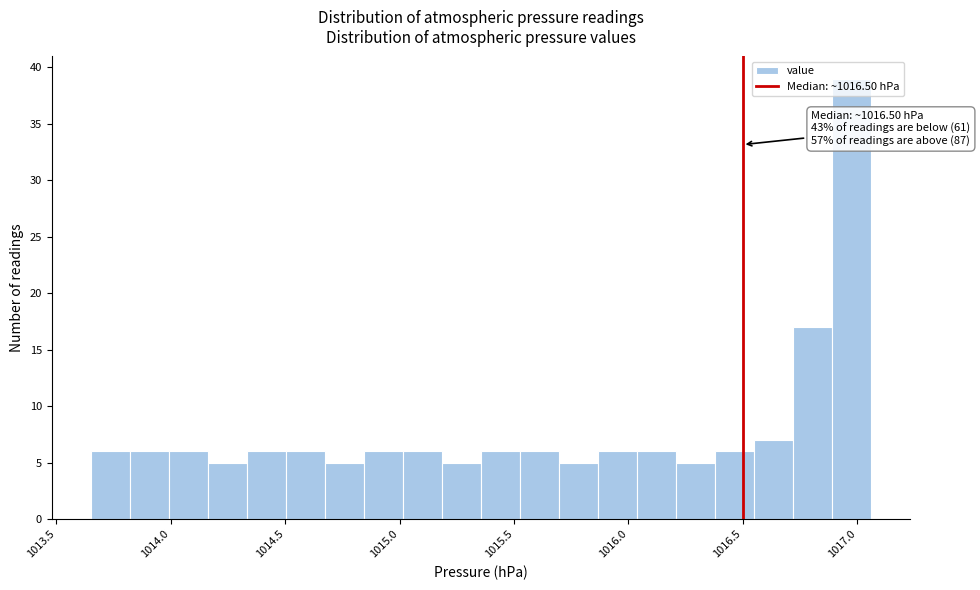

Around what value on the x-axis is the tallest bar? Give the approximate position of its centre, as read against the axis.

1016.95